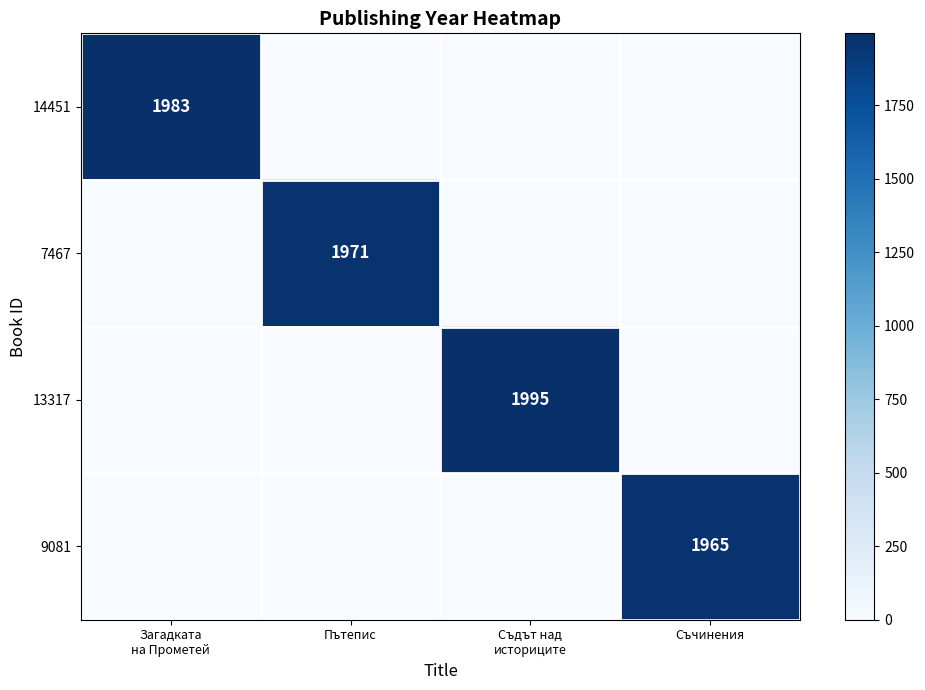

True or false: 9081 has a value of 1965 at Съчинения.

True